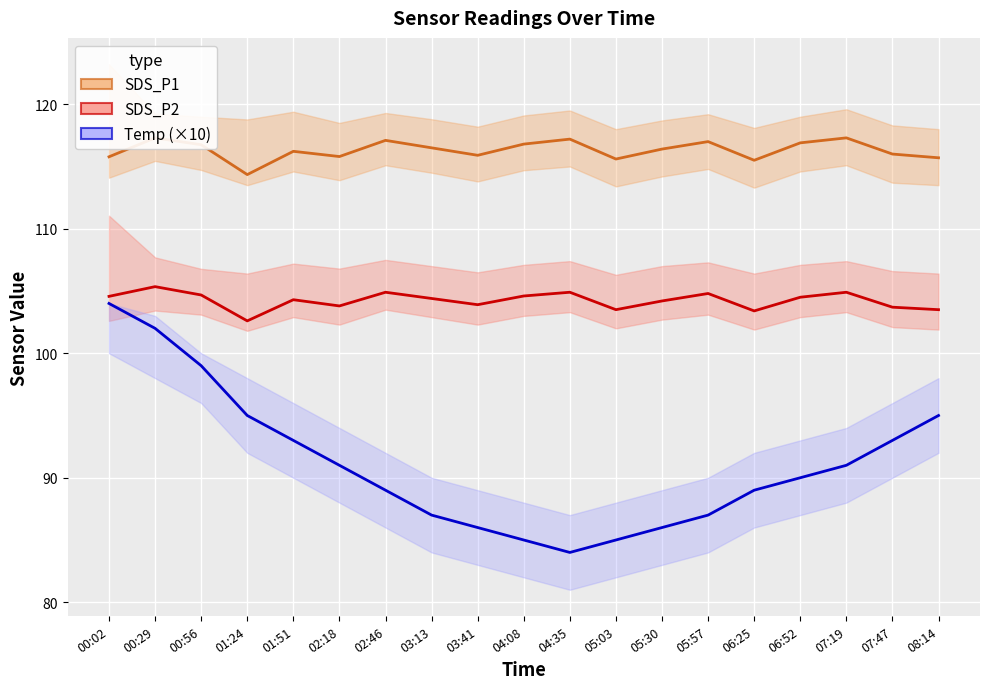

True or false: SDS_P2 and SDS_P1 intersect in this chart.

False